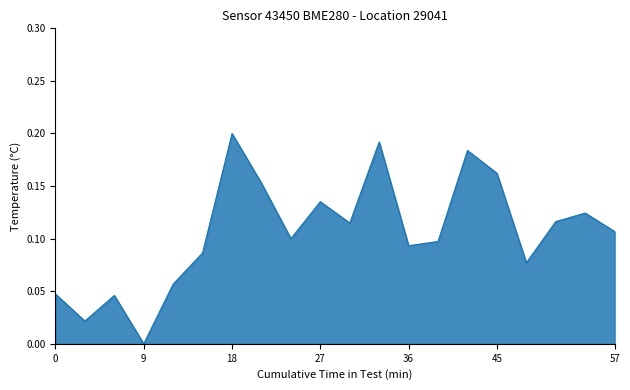

Does the chart display data point markers on the line(s)?

No